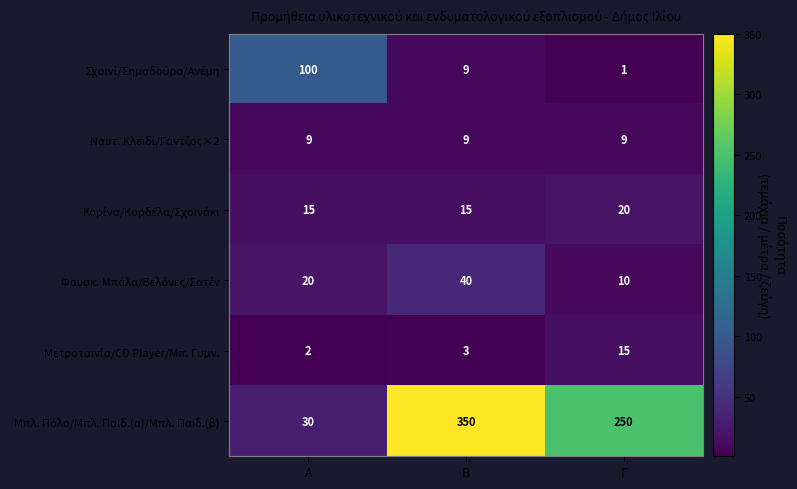

Count the number of categories in the chart.

3